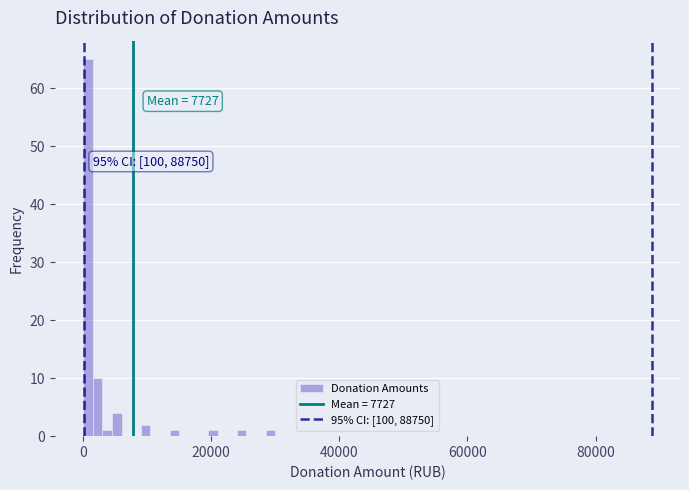

Around what value on the x-axis is the tallest bar? Give the approximate position of its centre, as read against the axis.

0